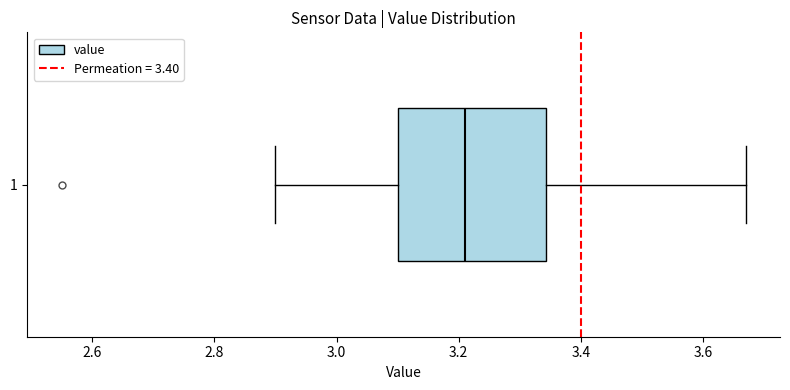

Read this box plot against the x-axis: the position of the median line, the range covered by the box, and the ends of both whiskers. The values are not printed on the chart, so give them approximately, as read against the axis.

median 3.22, box 3.10 to 3.34, whiskers 2.90 to 3.68